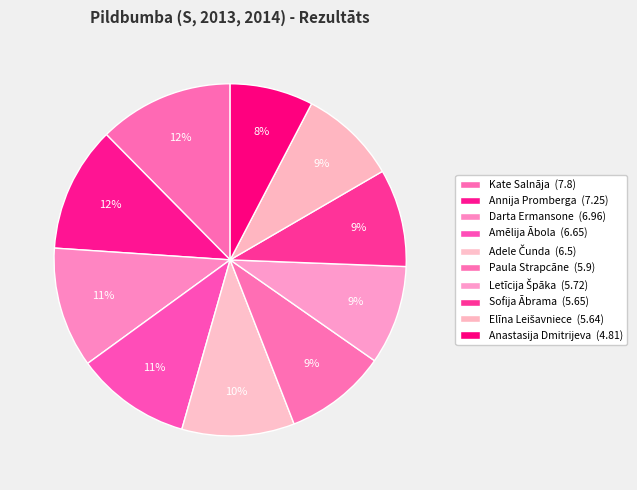

What is the largest slice in the pie chart?

Kate Salnāja